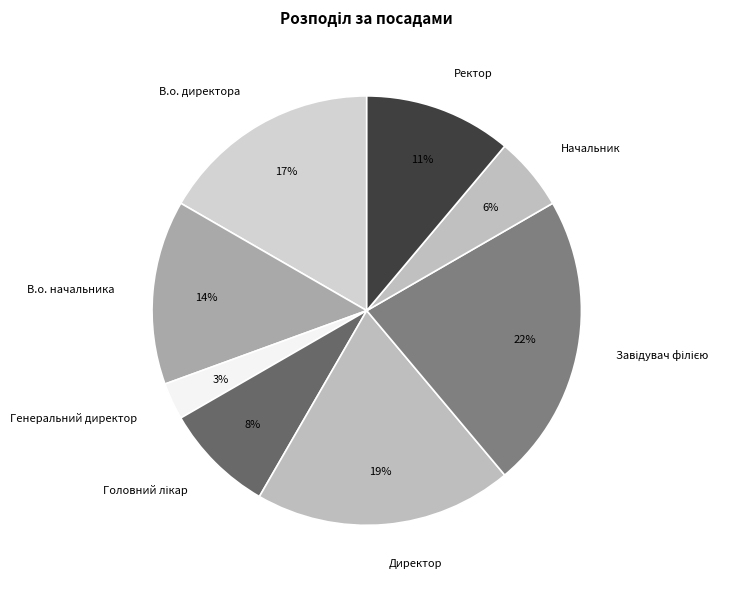

Which has a higher value, Начальник or Директор?

Директор